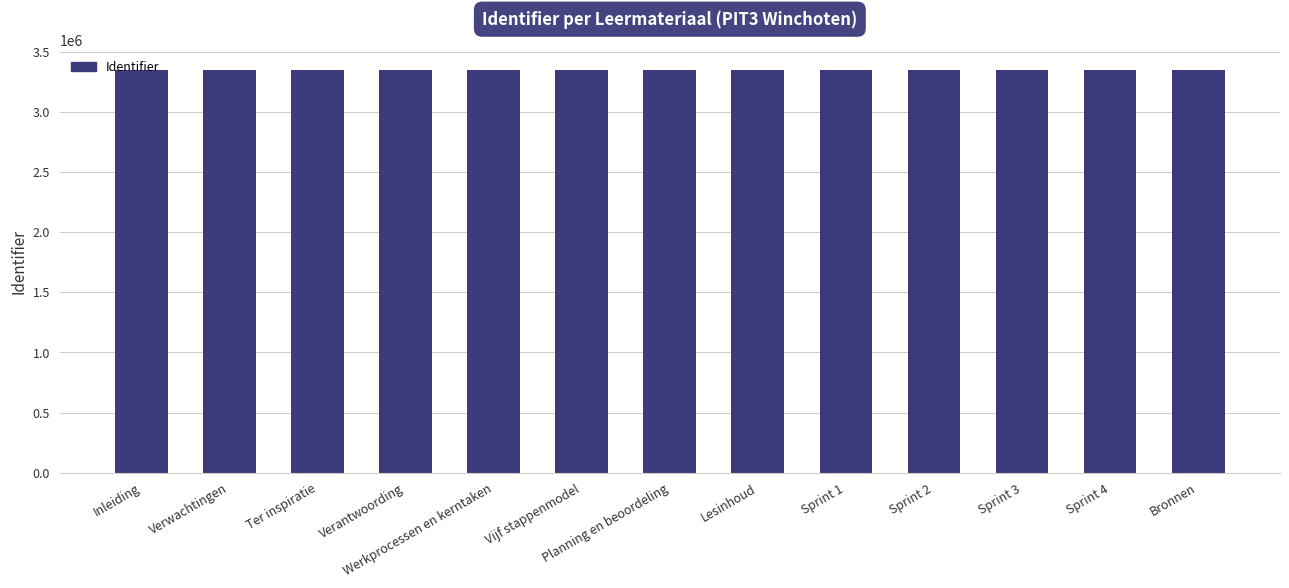

True or false: the data shows 4649818 at Inleiding.

False